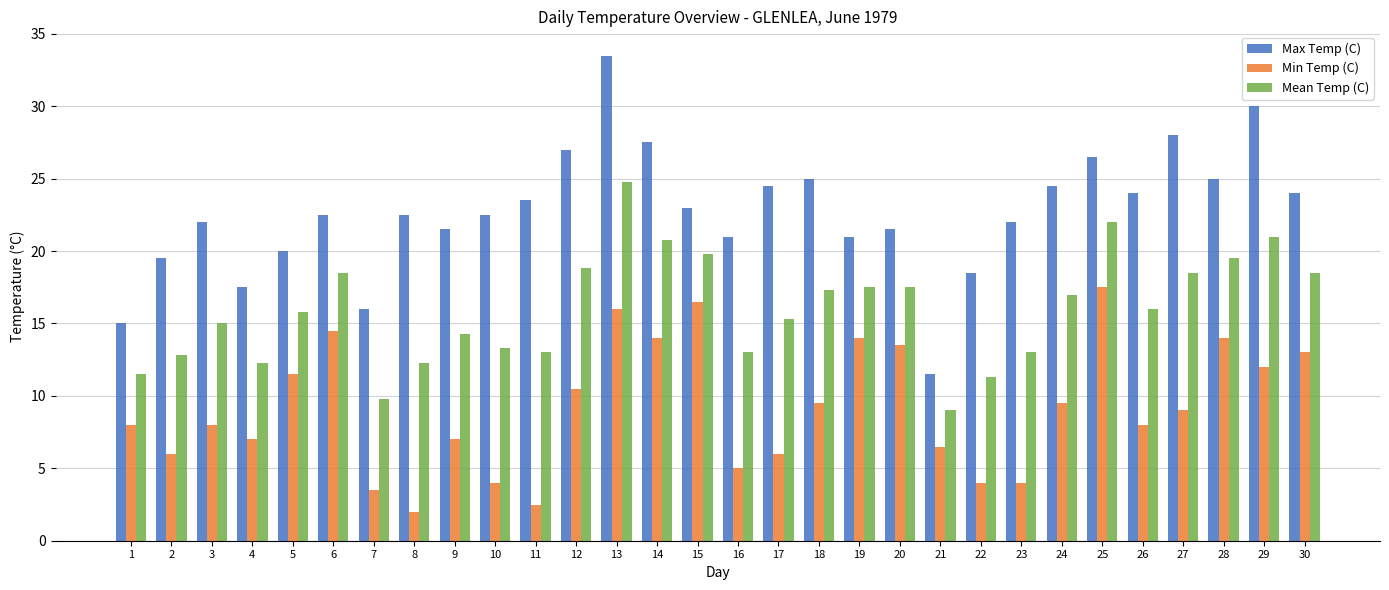

How many series are shown in this chart?

3